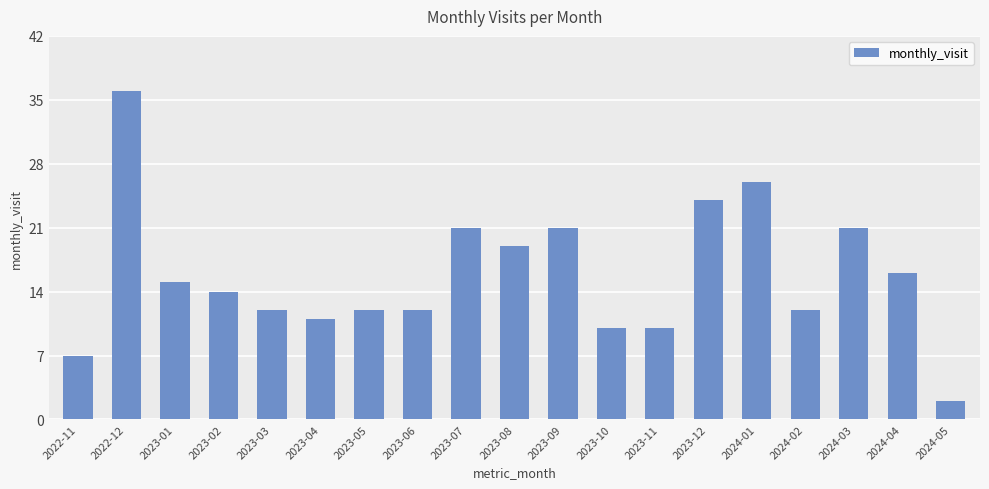

What is the difference between the values at 2023-04 and 2023-10?

1